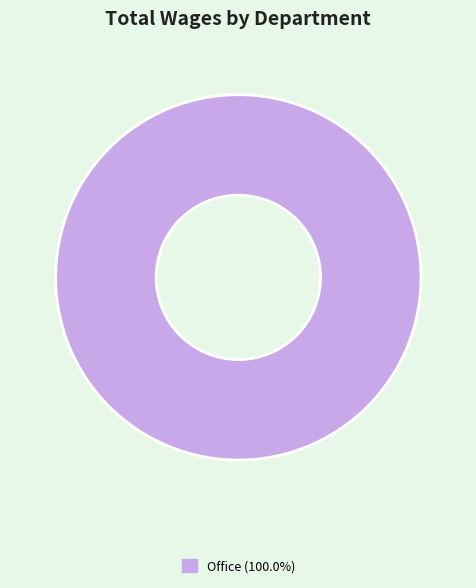

Count the number of slices in the pie.

1